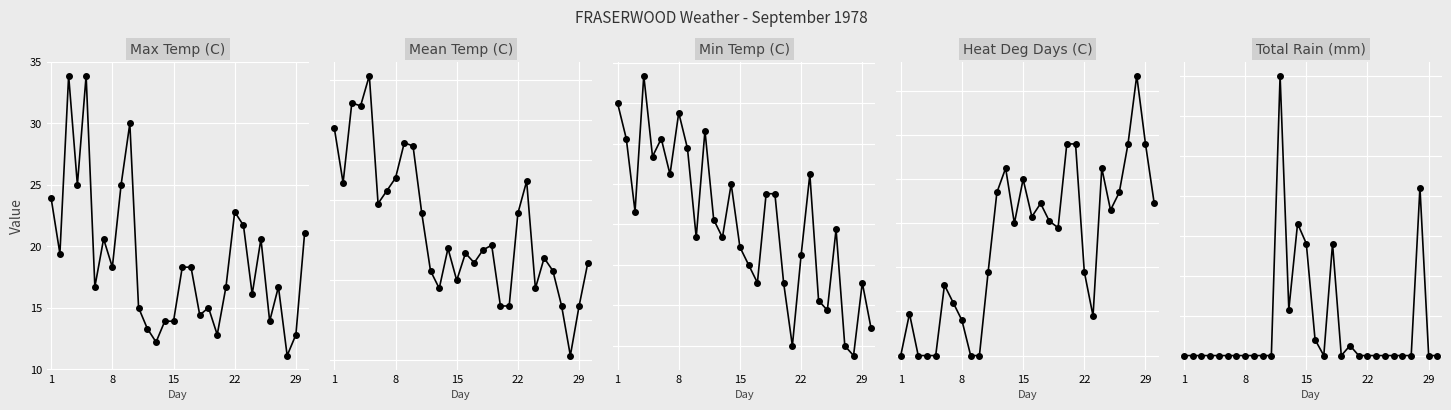

What is the minimum value shown in the chart?

-0.6